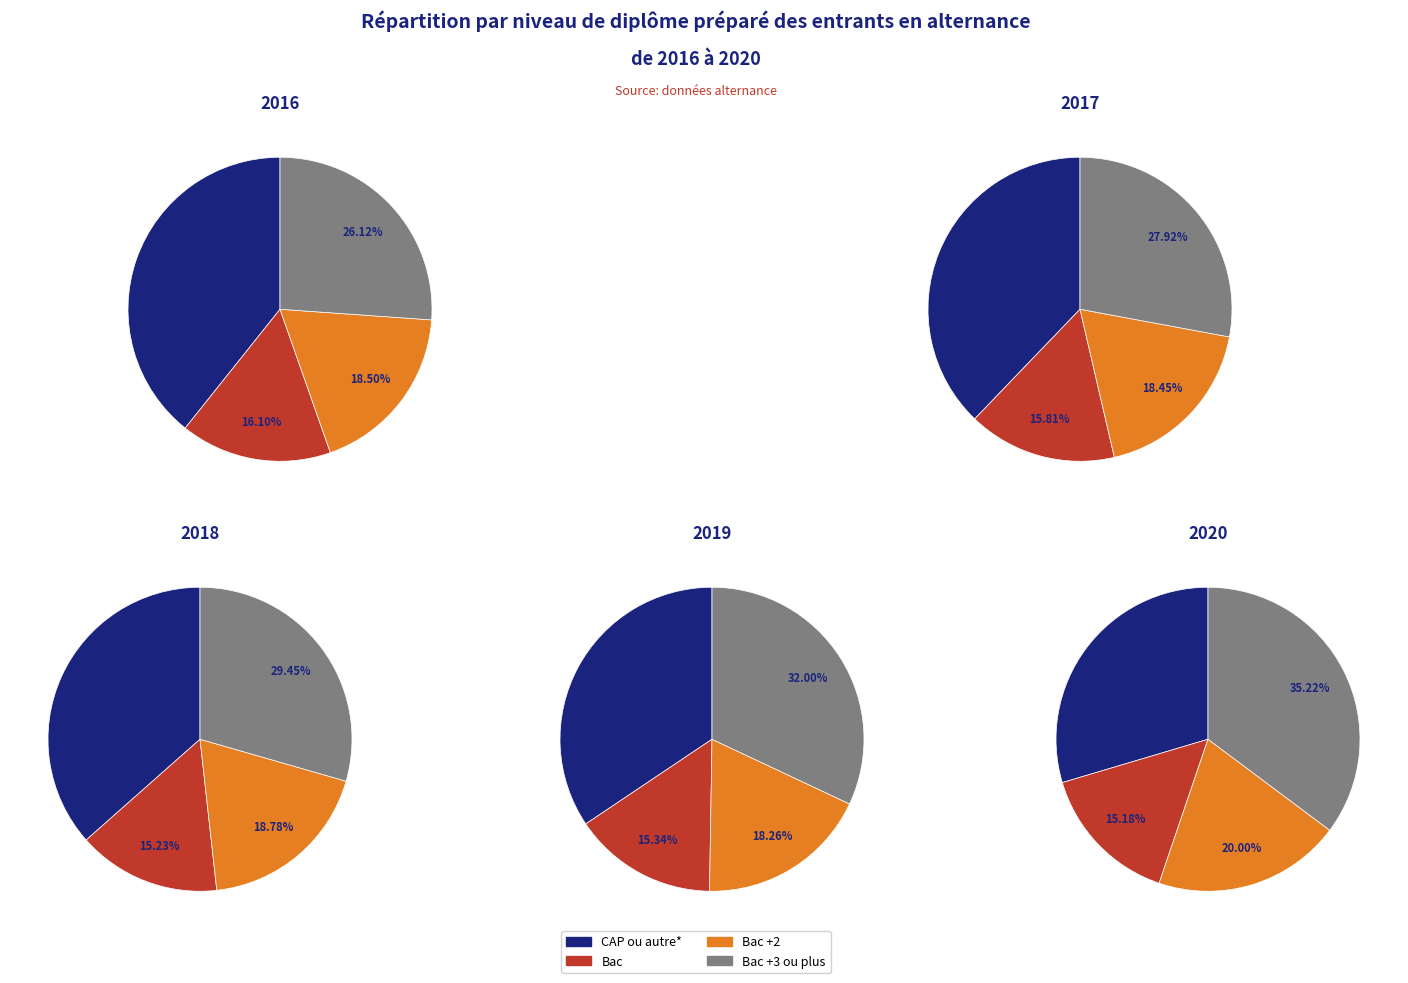

Does 2019 represent more than half of the total?

No